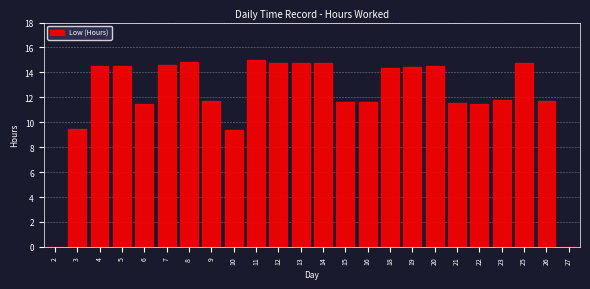

What is the ratio of the value at 16 to the value at 14?

0.8